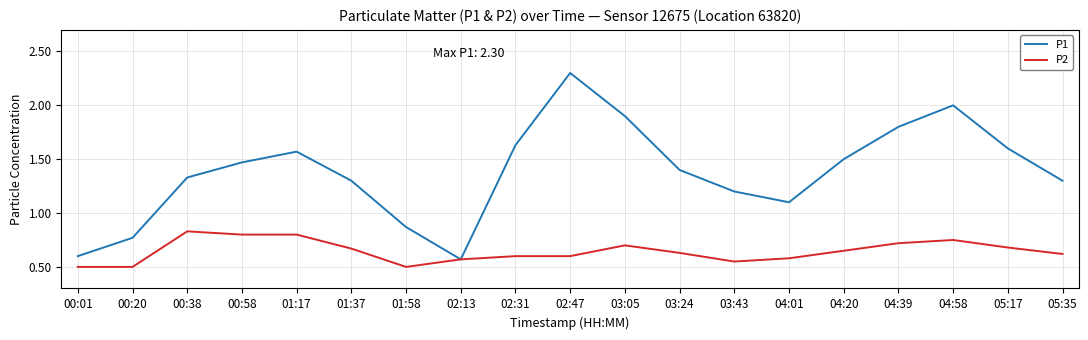

The value of P2 at 05:17 is 0.4. True or false?

False